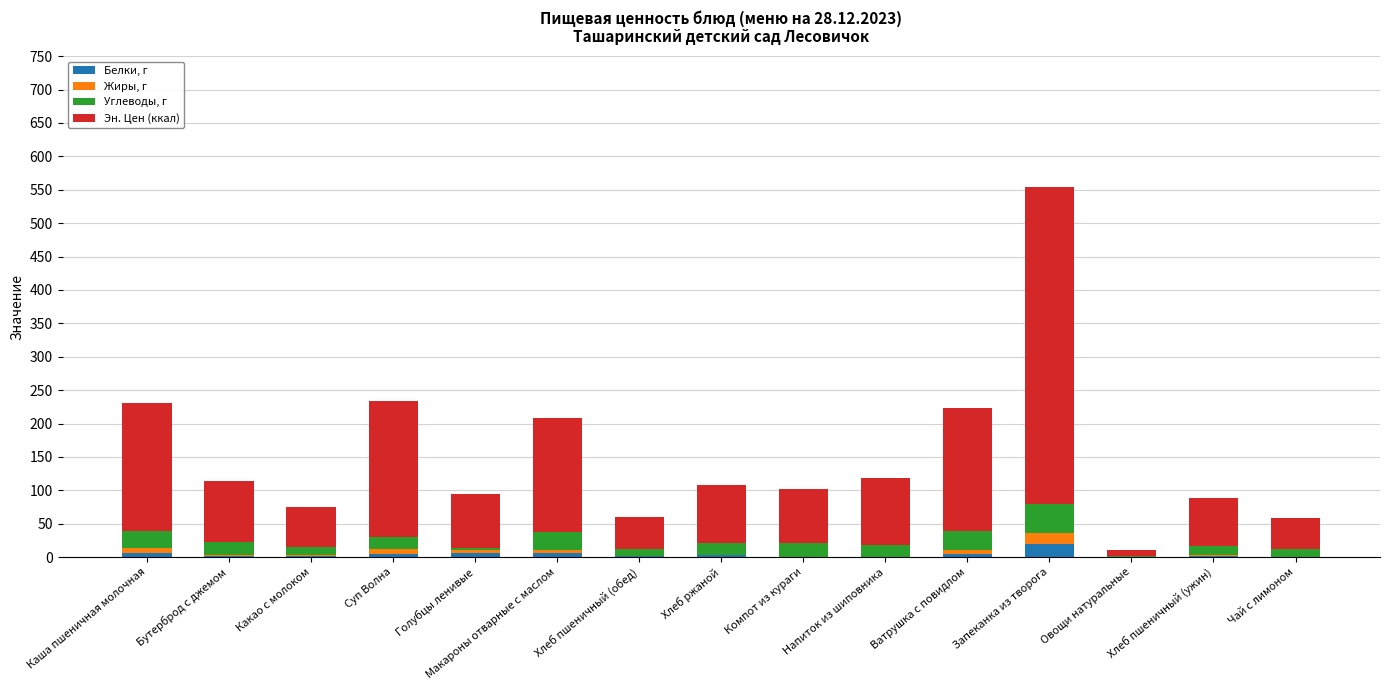

At which category is the sum across all series the highest?

Запеканка из творога